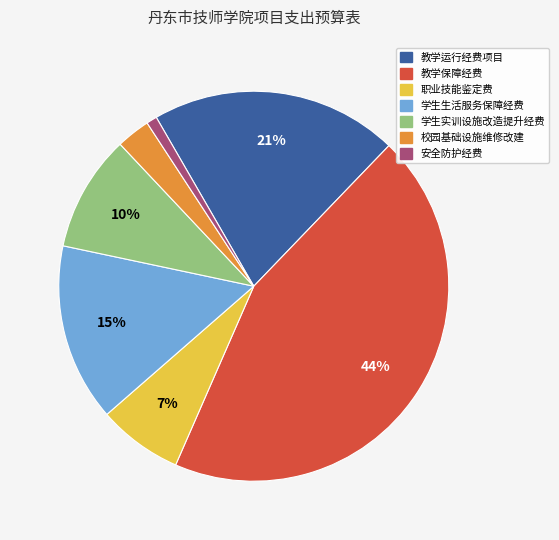

Between 教学运行经费项目 and 学生实训设施改造提升经费, which is larger?

教学运行经费项目